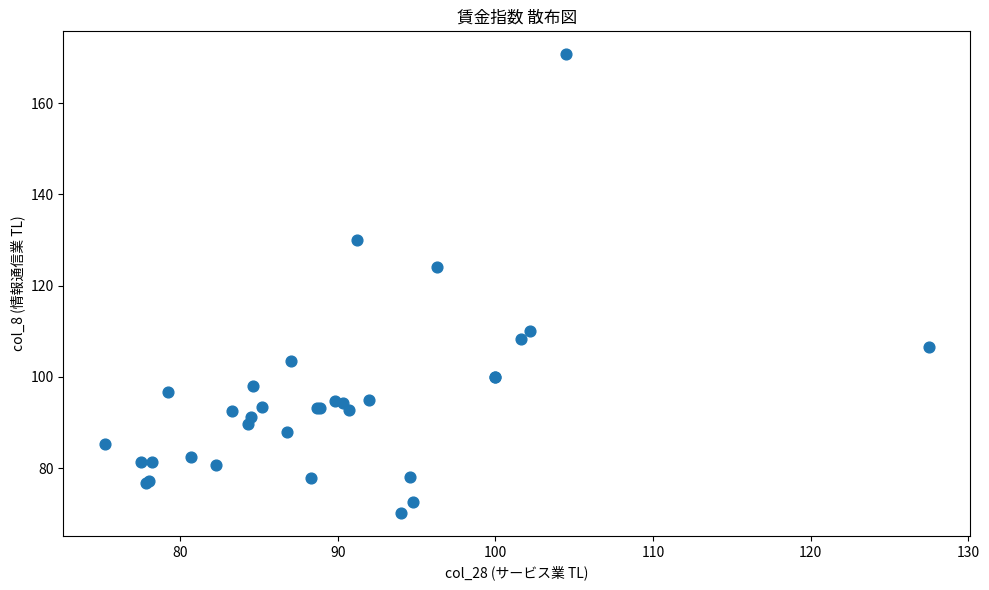

What Y value in the scatter plot is closest to 120?

124.0